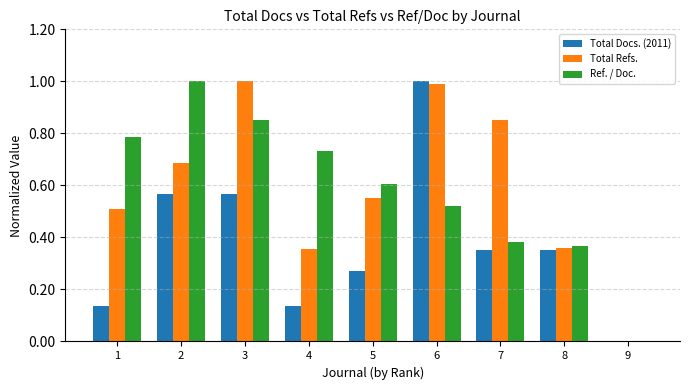

How many categories are shown in the chart?

9